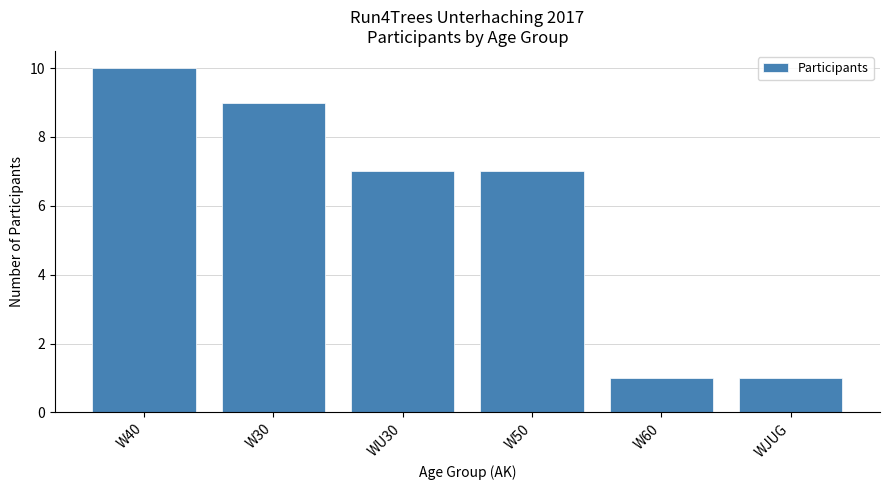

Reading left to right, what are all the values shown in this chart?

W40=10	W30=9	WU30=7	W50=7	W60=1	WJUG=1